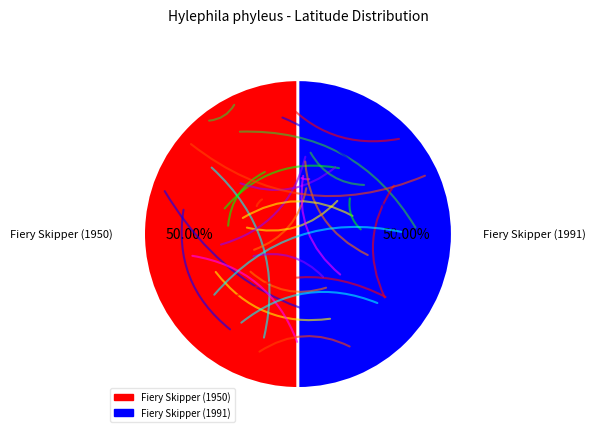

What percentage is the Fiery Skipper (1950) slice, to the nearest percent?

50%